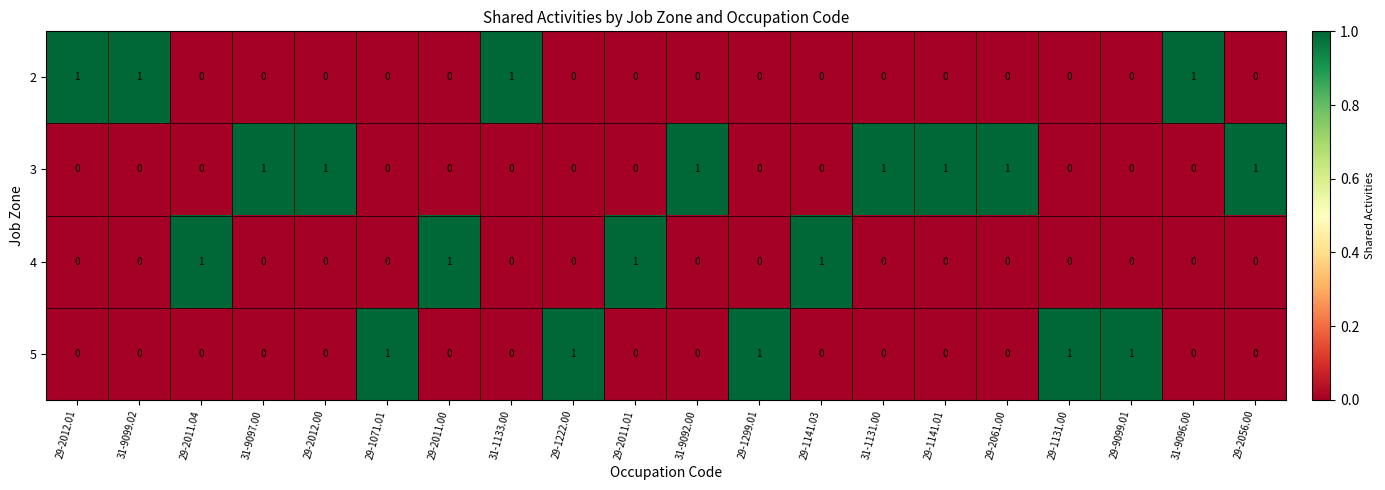

How many 3 values are between 0 and 1?

20